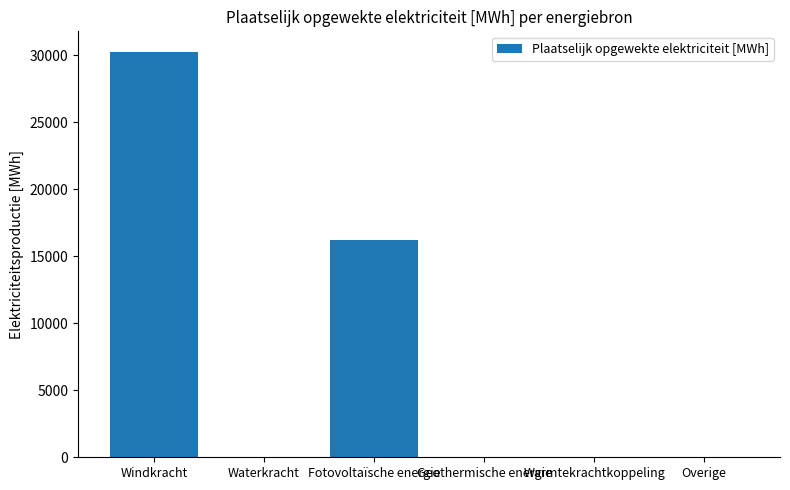

Are the bars horizontal?

No